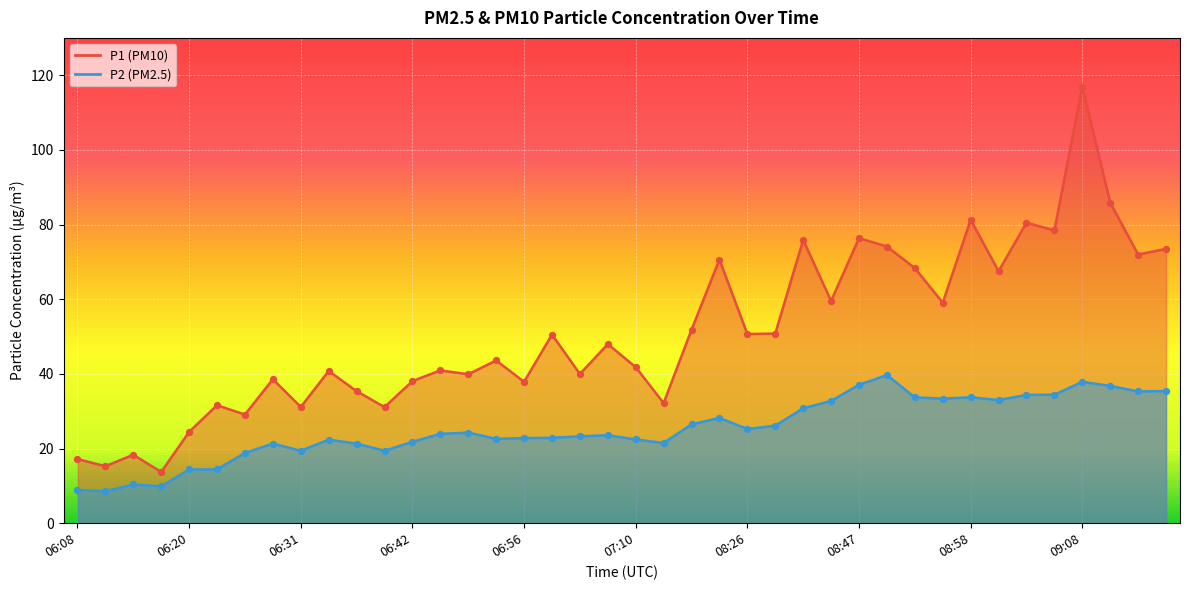

At how many categories does at least one series exceed 54?

15